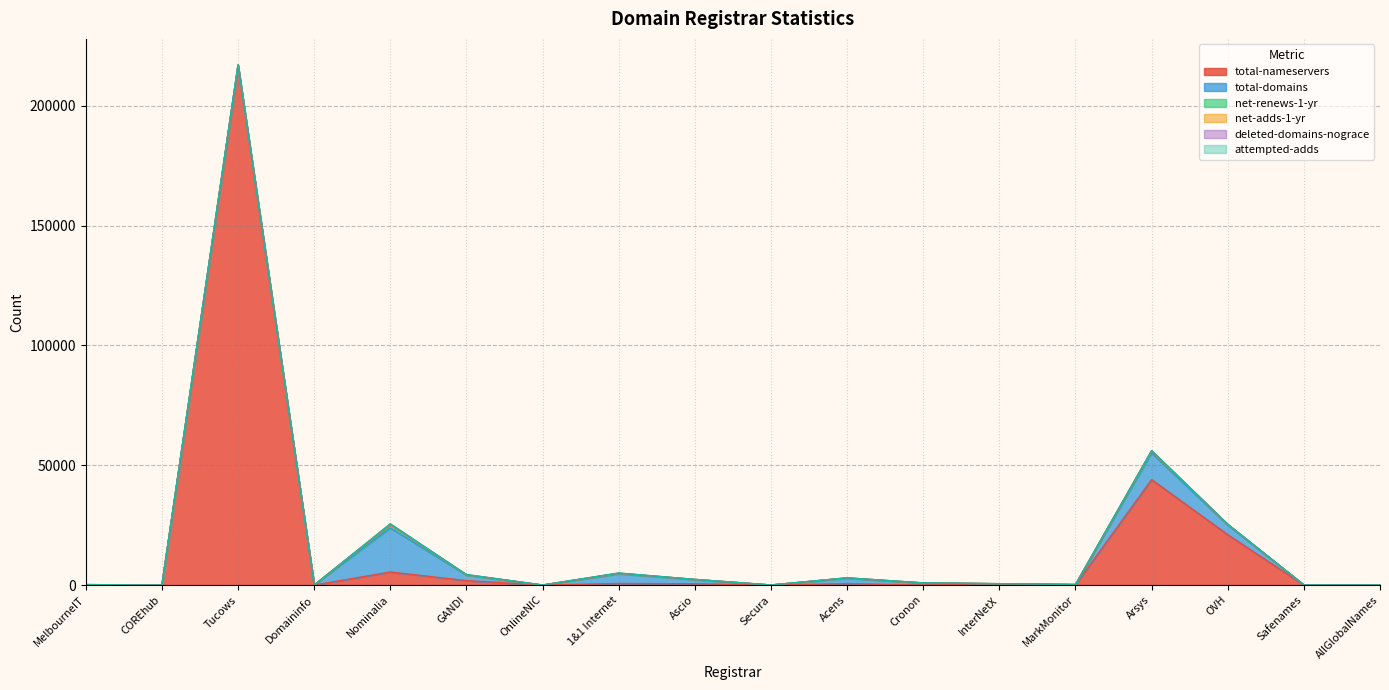

How many lines are shown in the chart?

6